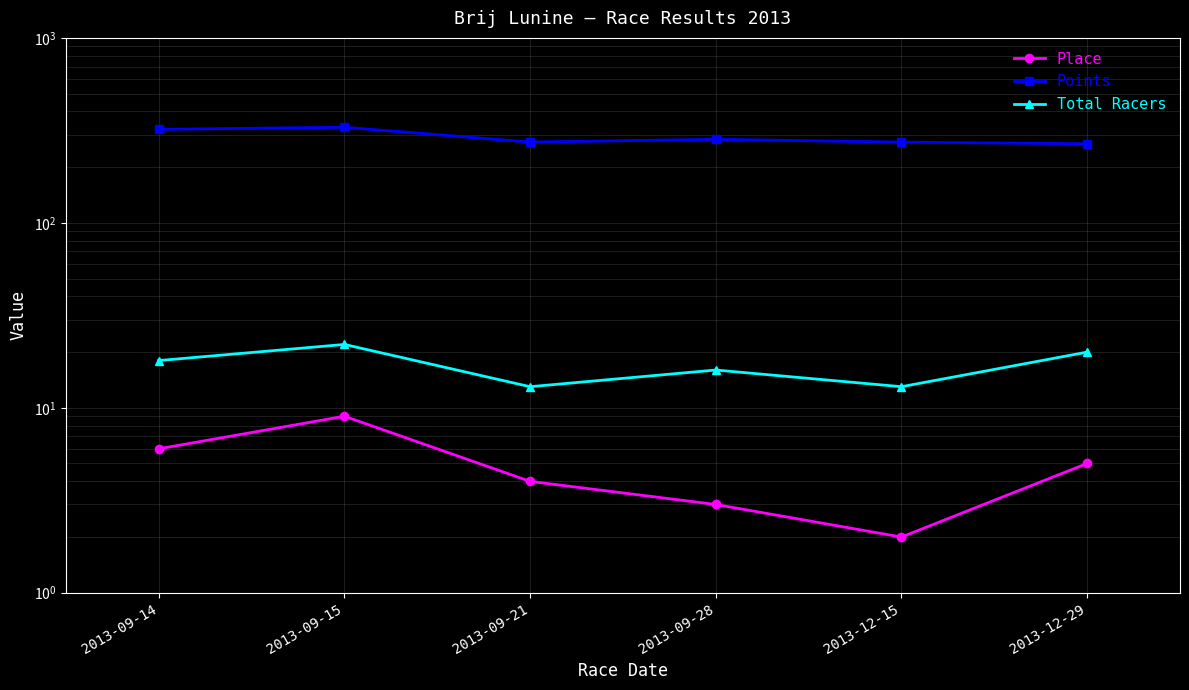

Reading left to right, transcribe all the data shown in this chart.

Place: 2013-09-14=6.0	2013-09-15=9.0	2013-09-21=4.0	2013-09-28=3.0	2013-12-15=2.0	2013-12-29=5.0
Points: 2013-09-14=320.3	2013-09-15=328.6	2013-09-21=273.3	2013-09-28=282.8	2013-12-15=273.1	2013-12-29=267.7
Total Racers: 2013-09-14=18.0	2013-09-15=22.0	2013-09-21=13.0	2013-09-28=16.0	2013-12-15=13.0	2013-12-29=20.0